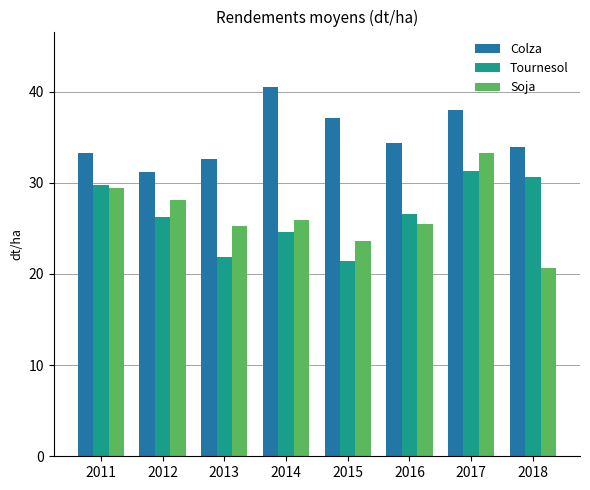

What is the highest value of the Tournesol series?

31.3